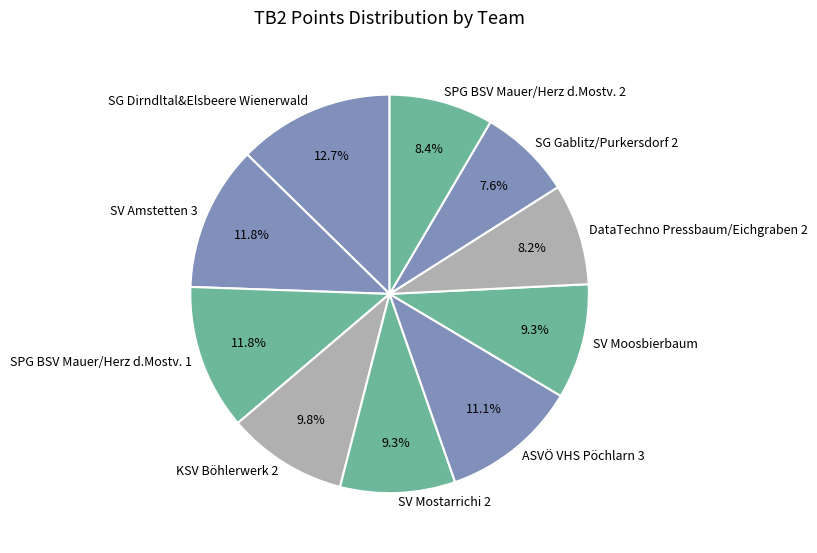

To the nearest percent, what portion does SPG BSV Mauer/Herz d.Mostv. 1 represent?

12%